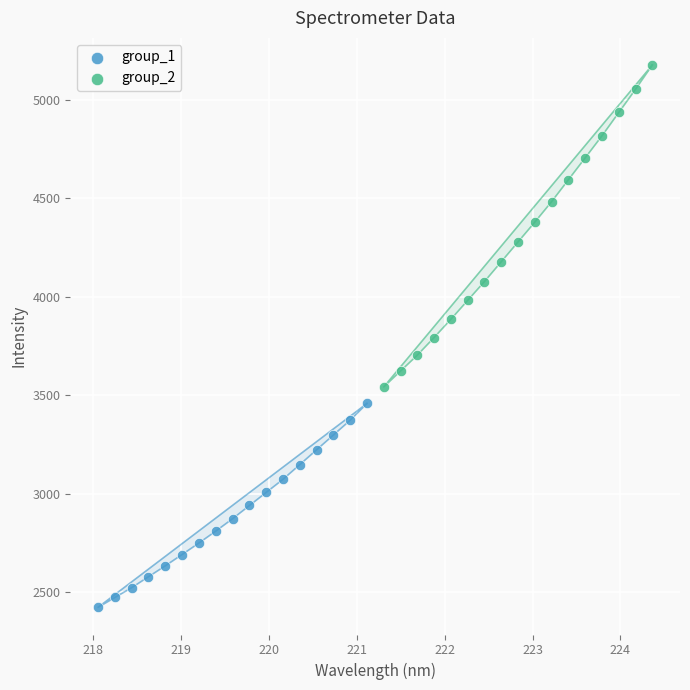

Which series has the widest spread of Y values?

group_2